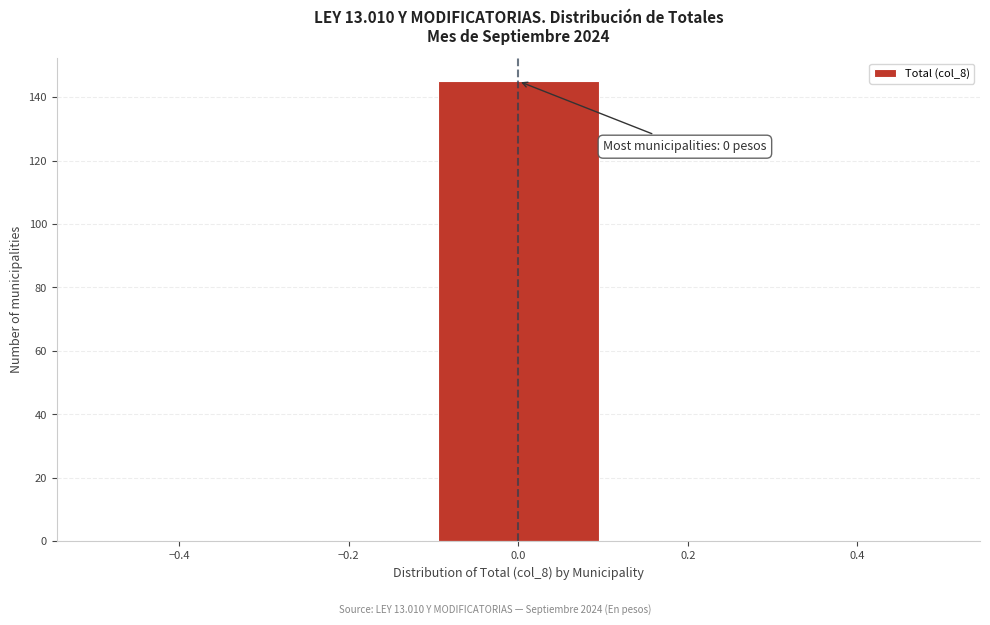

Which range on the x-axis has the tallest bar?

-0.1 to 0.1